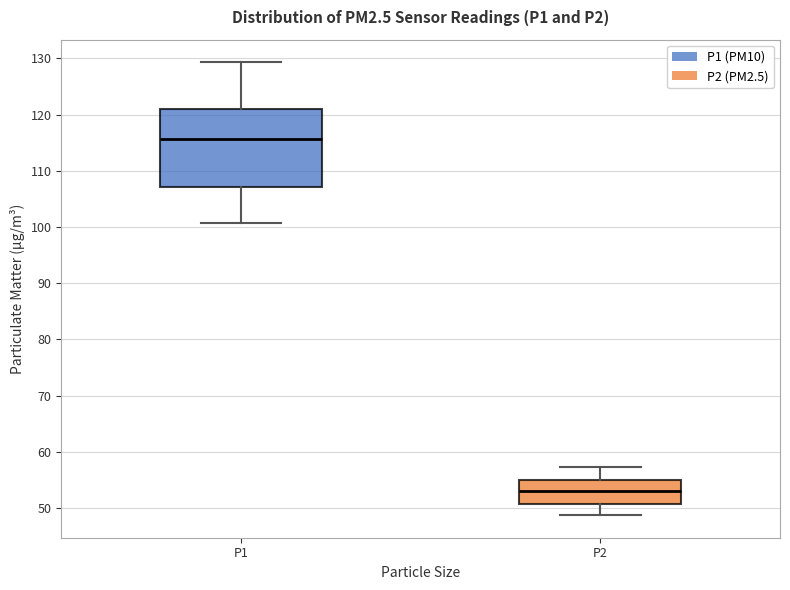

Reading left to right, read every box against the y-axis: the position of its median line, the range the box covers, and the ends of its whiskers. The values are not printed on the chart, so give them approximately, as read against the axis.

P1: median 116, box 107 to 121, whiskers 101 to 129
P2: median 53, box 51 to 55, whiskers 49 to 57